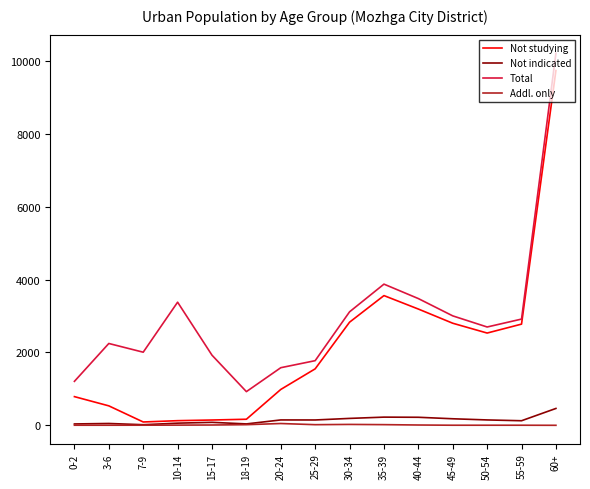

At which label does Total reach its minimum?

18-19